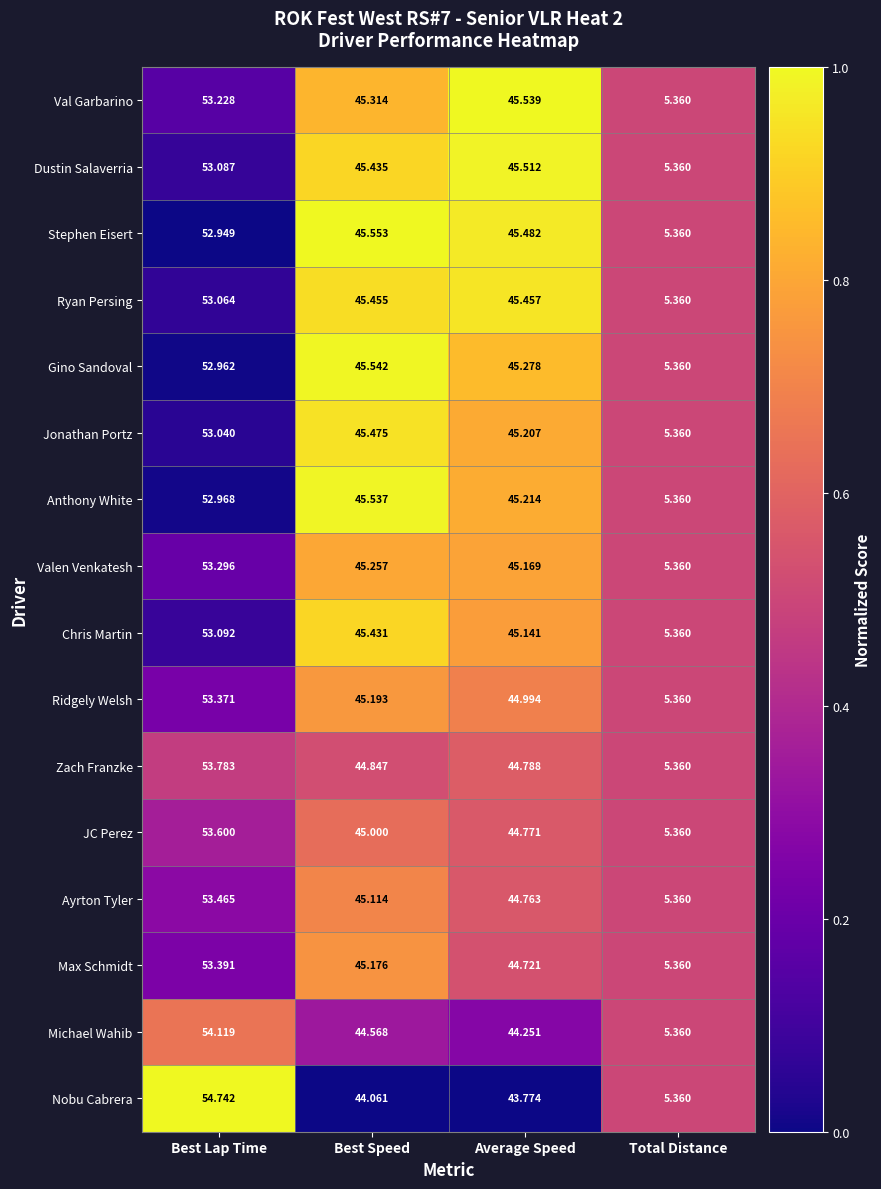

Which series has the largest range (max minus min)?

Nobu Cabrera